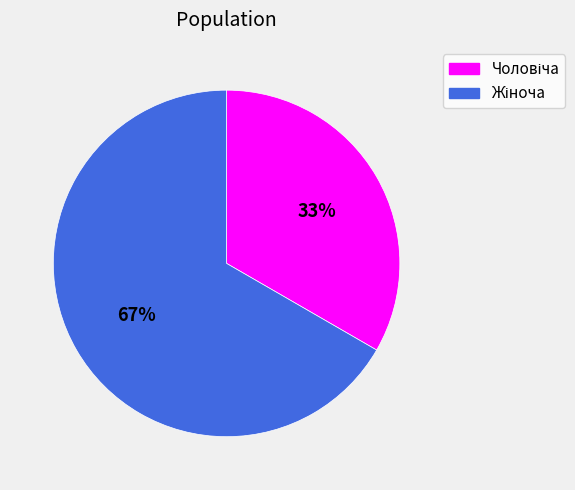

Does any single category account for the majority?

Yes